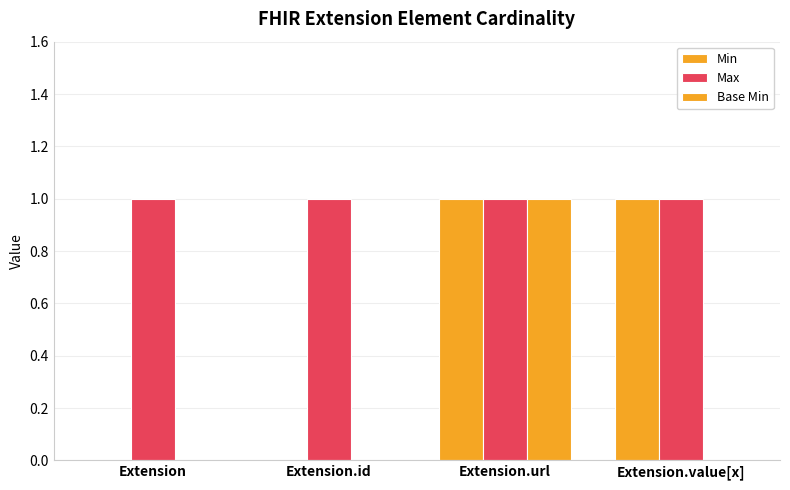

Rank the series by their maximum value, from highest to lowest.

Min, Max, Base Min